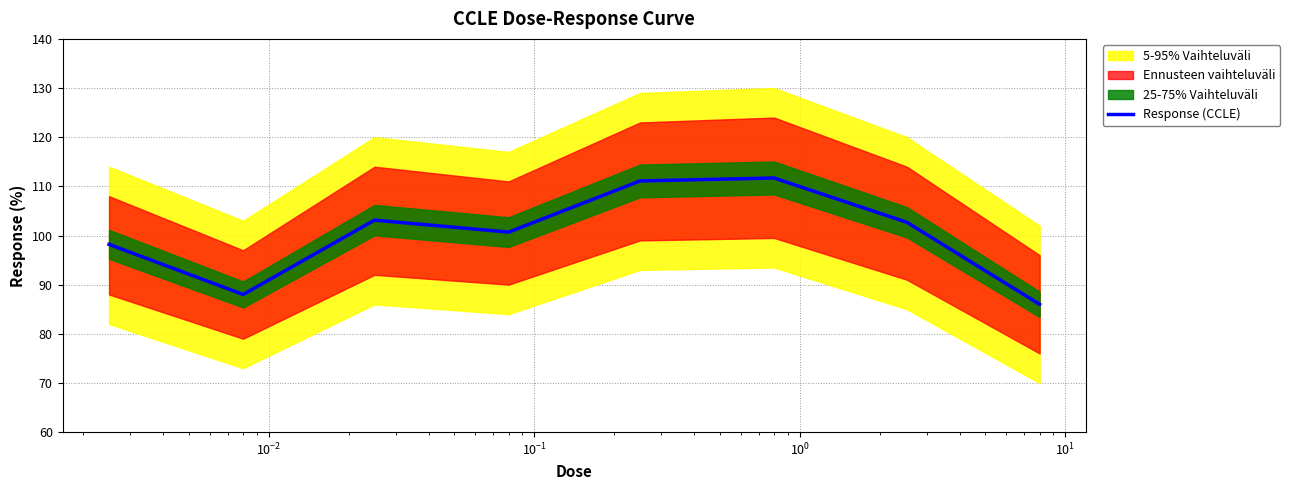

How many points are lower than both their immediate neighbors (excluding endpoints)?

2